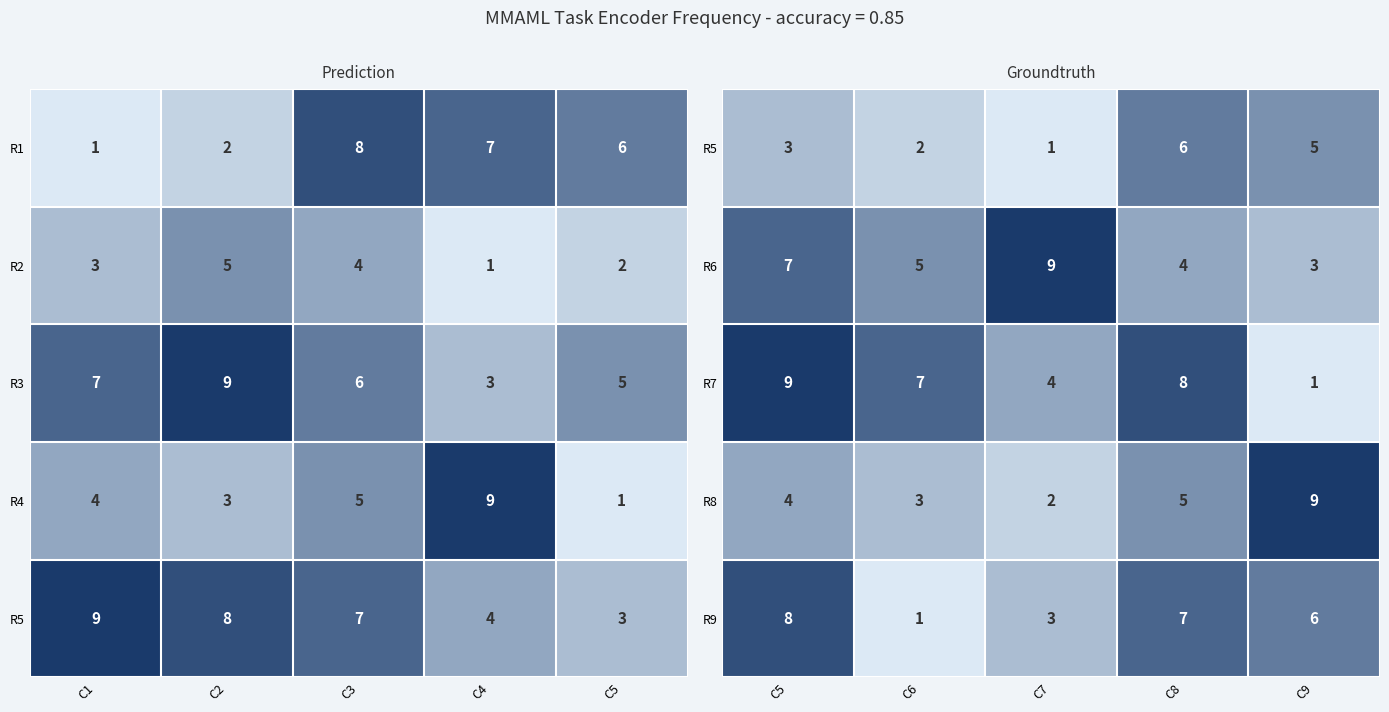

List the labels in order of R9 value, largest first.

C5, C8, C9, C7, C6